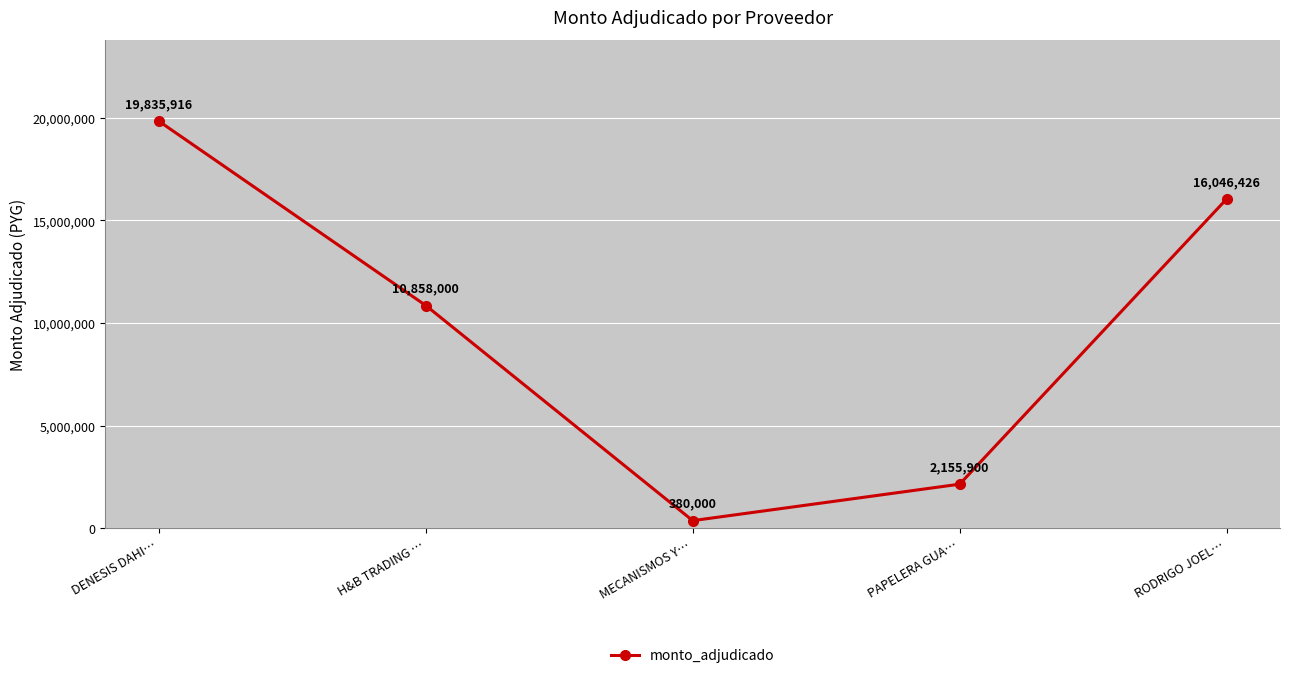

True or false: the data shows 2155900 at PAPELERA GUA….

True